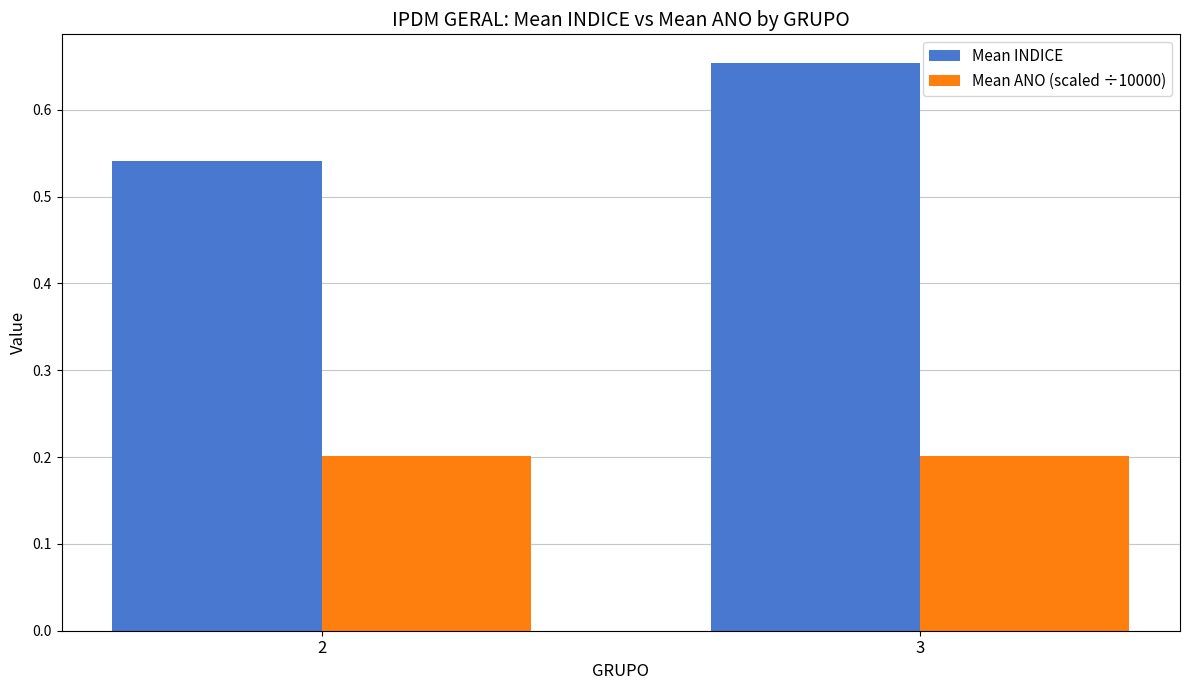

What is the sum of the Mean ANO (scaled ÷10000) values at 2 and 3?

0.4